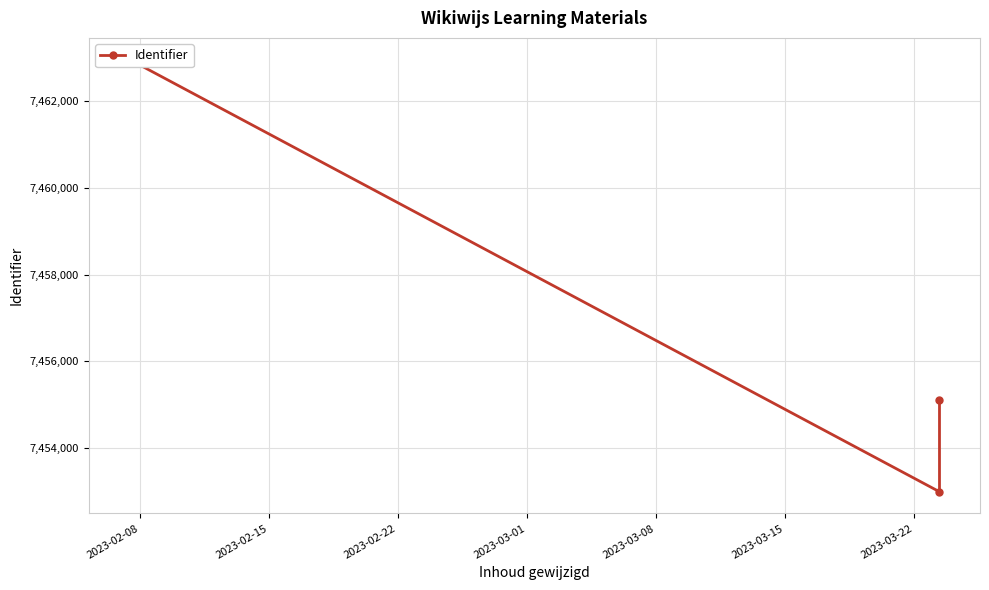

What position from the left is 2023-02-22?

3